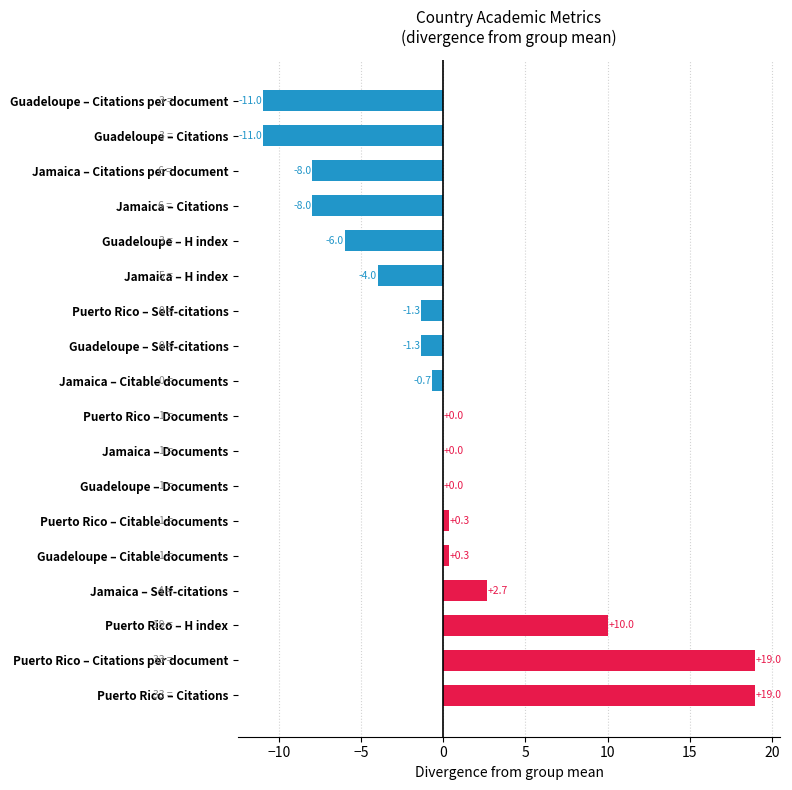

How many values in the Citations per document series exceed 6?

1